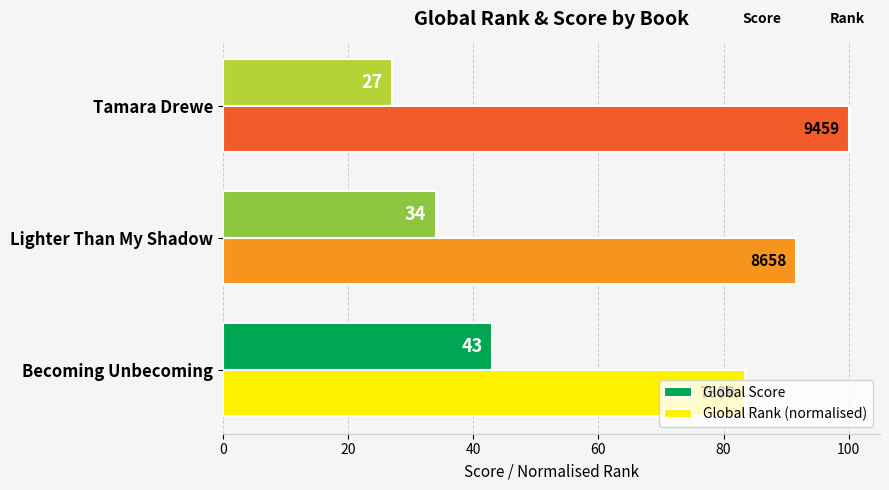

What is the maximum value shown in the chart?

100.0